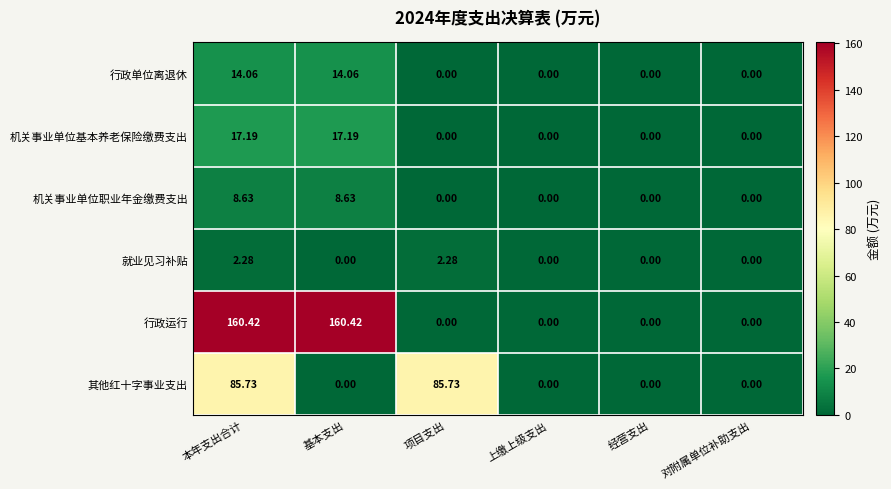

Rank the series by their maximum value, from lowest to highest.

就业见习补贴, 机关事业单位职业年金缴费支出, 行政单位离退休, 机关事业单位基本养老保险缴费支出, 其他红十字事业支出, 行政运行